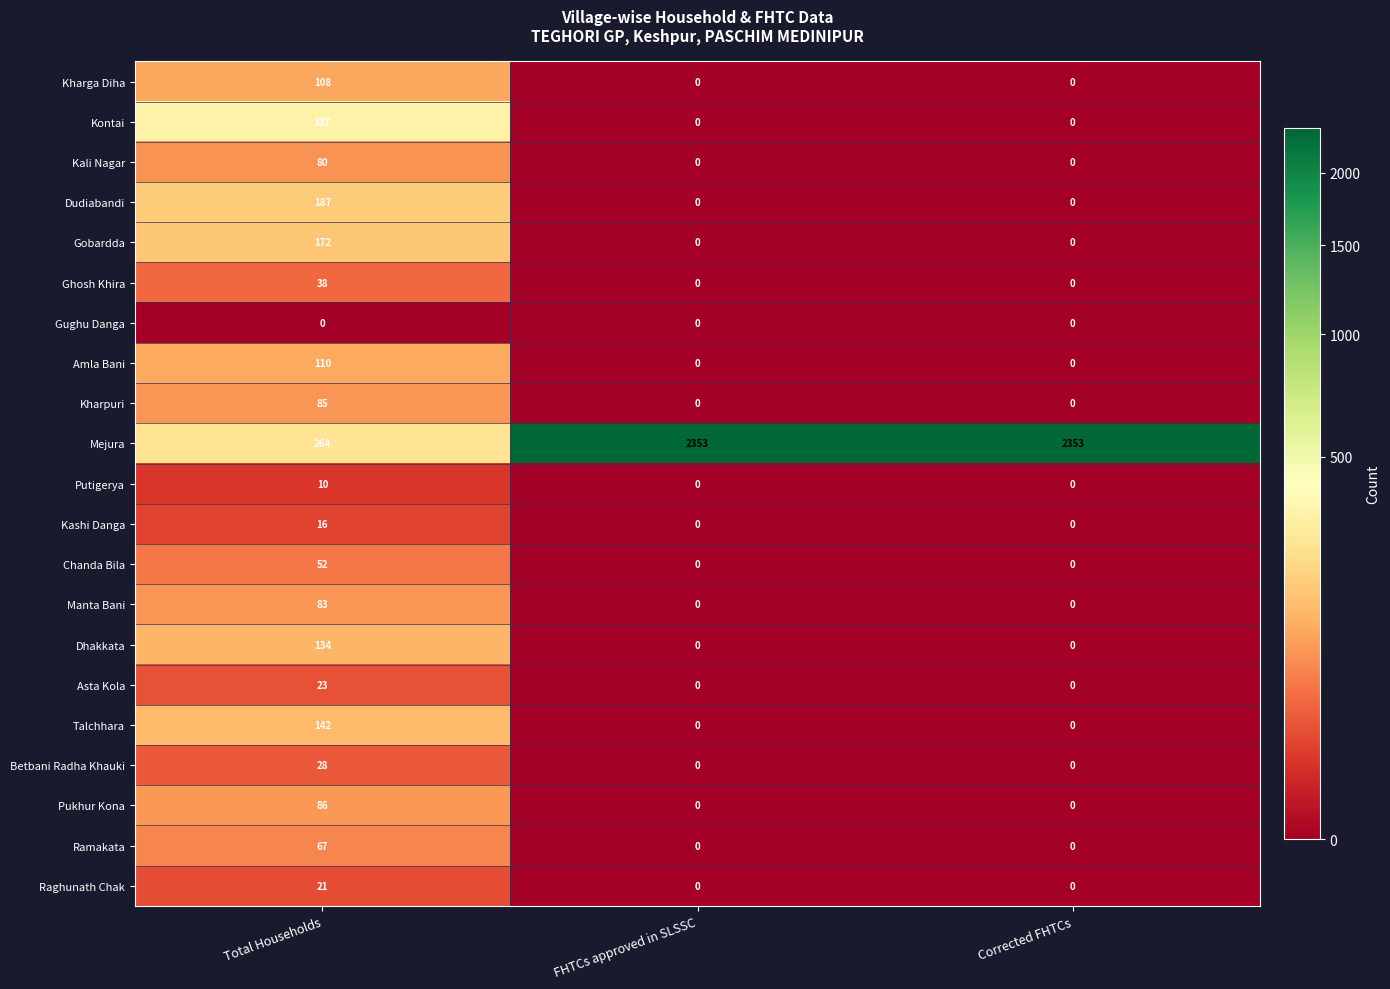

Read the Kharga Diha value at Total Households.

108